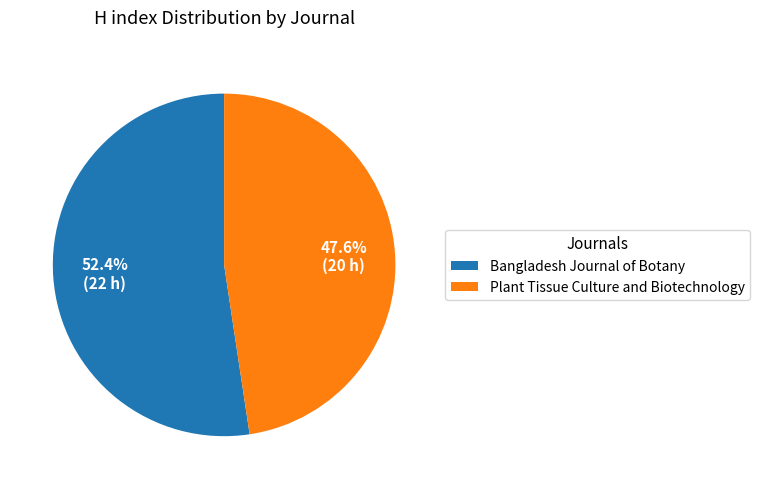

Is it true that Plant Tissue Culture and Biotechnology is 58% of the pie?

False